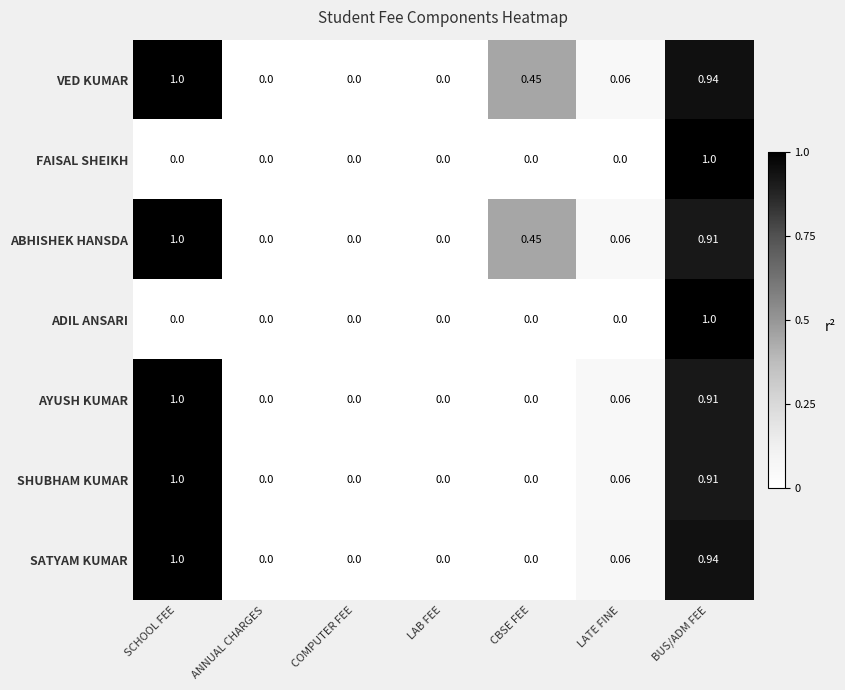

What is the total value across all series at BUS/ADM FEE?

6.6